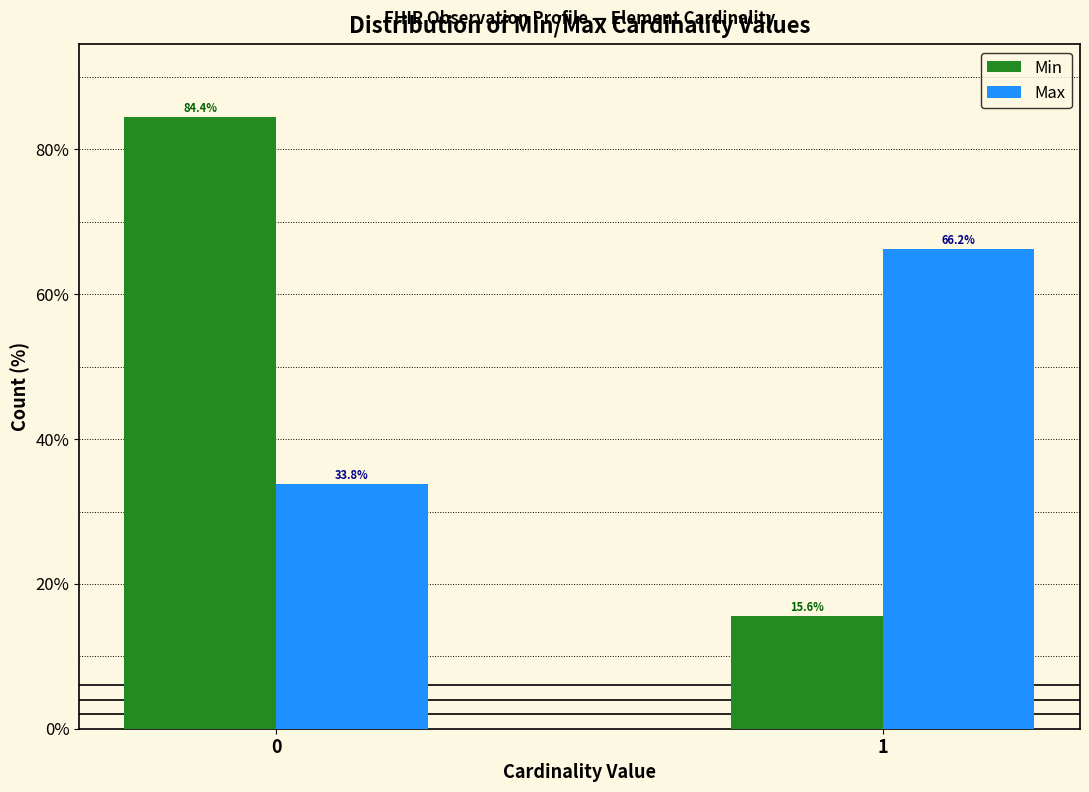

Reading left to right, what are all the values shown in this chart?

Min: 84.4	15.6
Max: 33.8	66.2